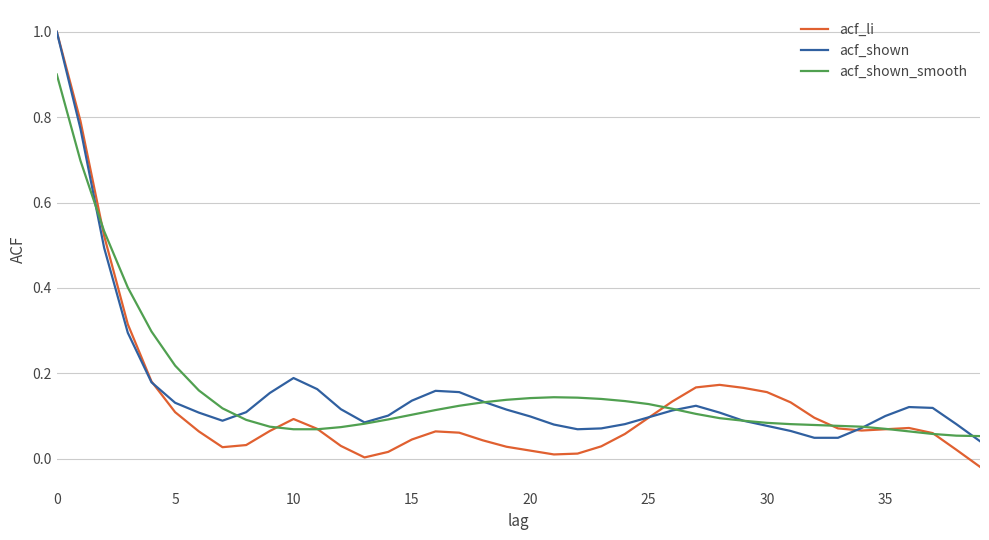

What is the greatest value displayed?

1.0